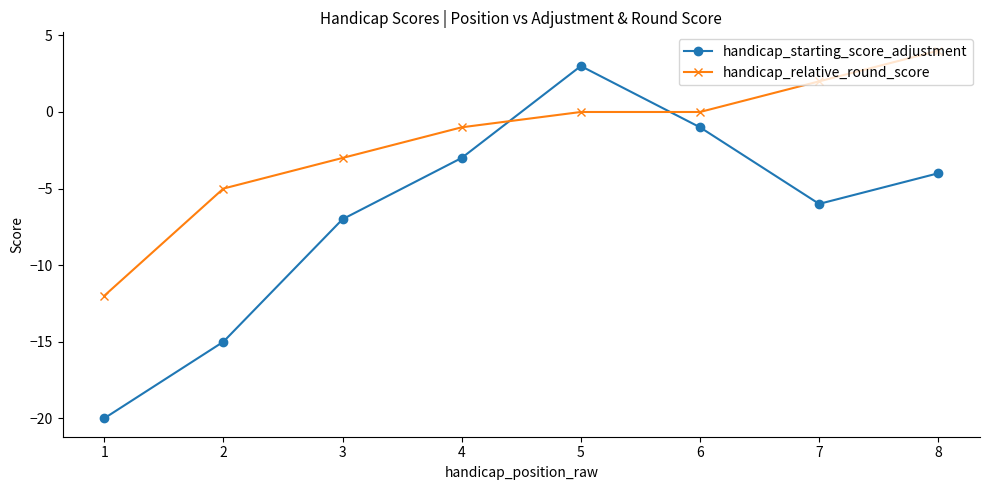

At 4, list the series in order from largest to smallest.

handicap_relative_round_score, handicap_starting_score_adjustment